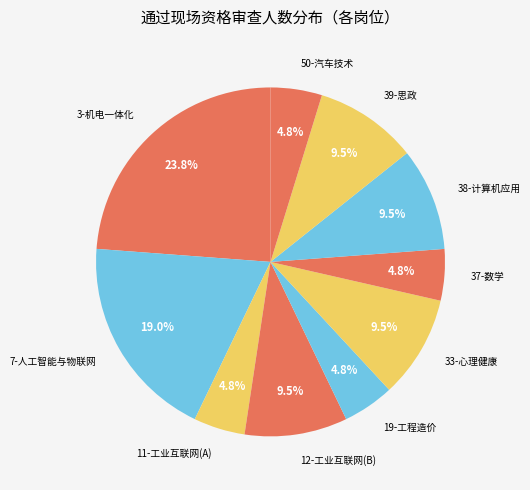

How many slices are in this pie chart?

10